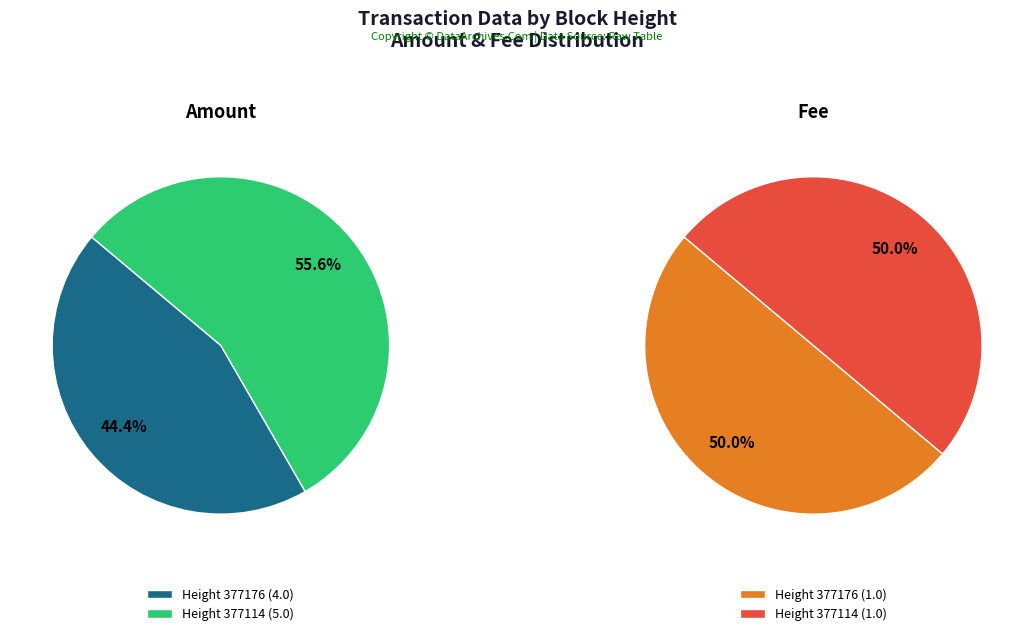

How much of the chart is everything except 377114?

44.4%